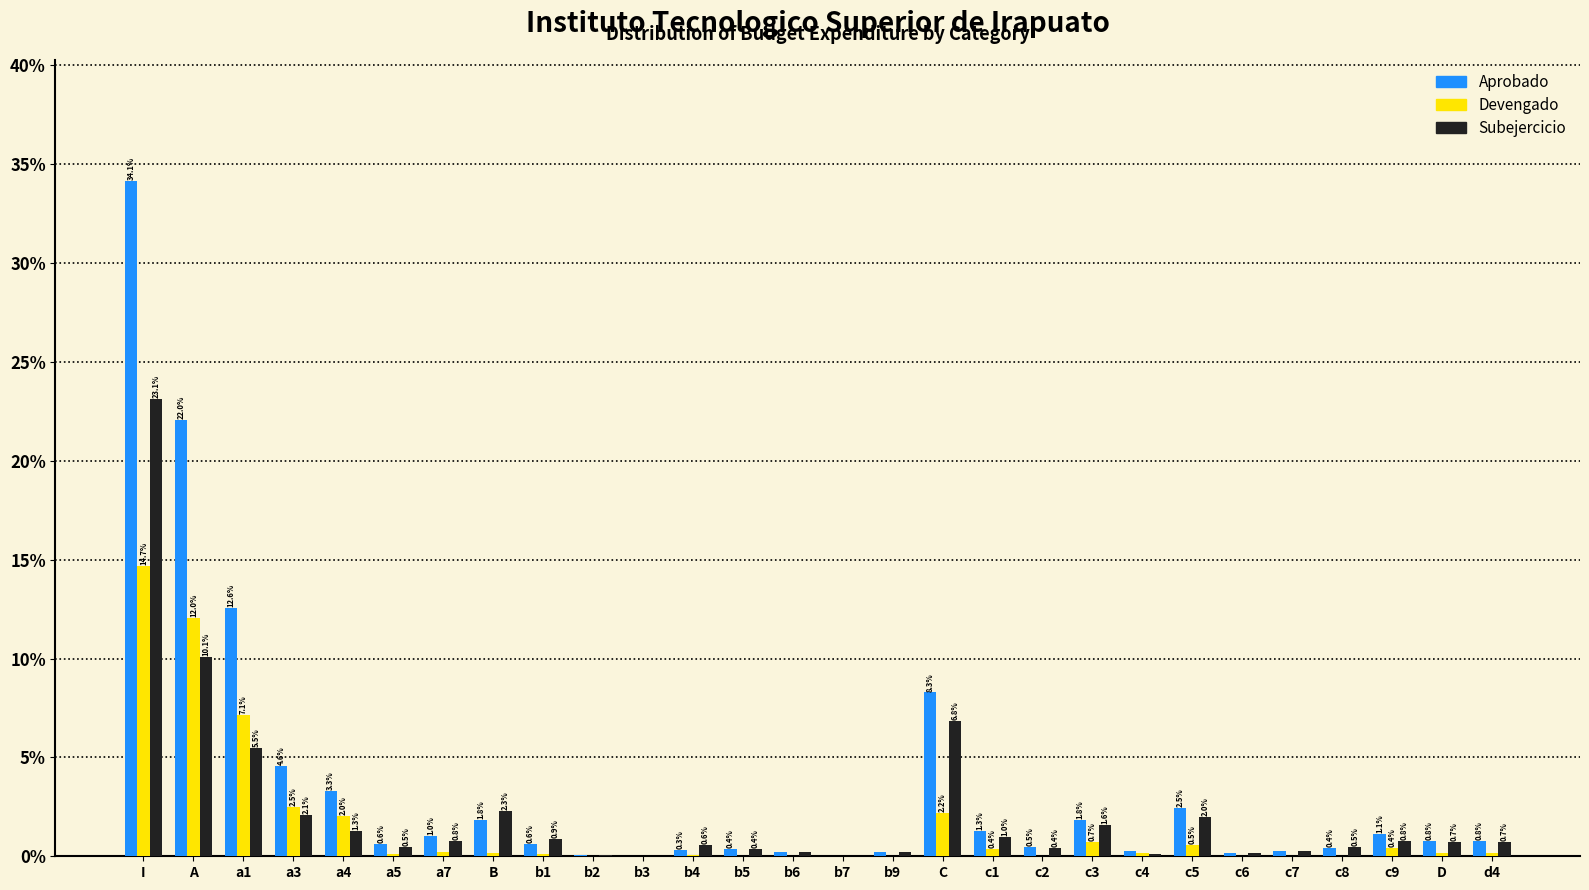

What is the maximum value shown in the chart?

34.1